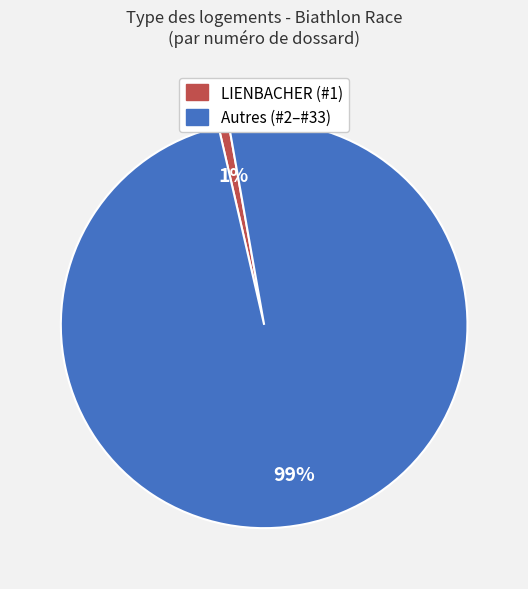

Does any single category account for the majority?

Yes